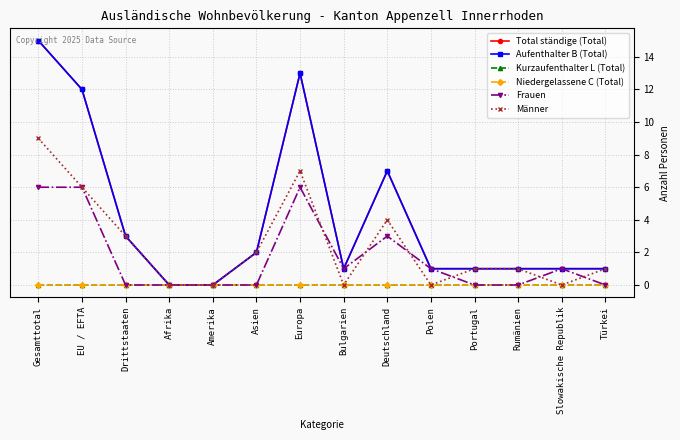

What is the difference between the Total ständige (Total) values at Portugal and EU / EFTA?

11